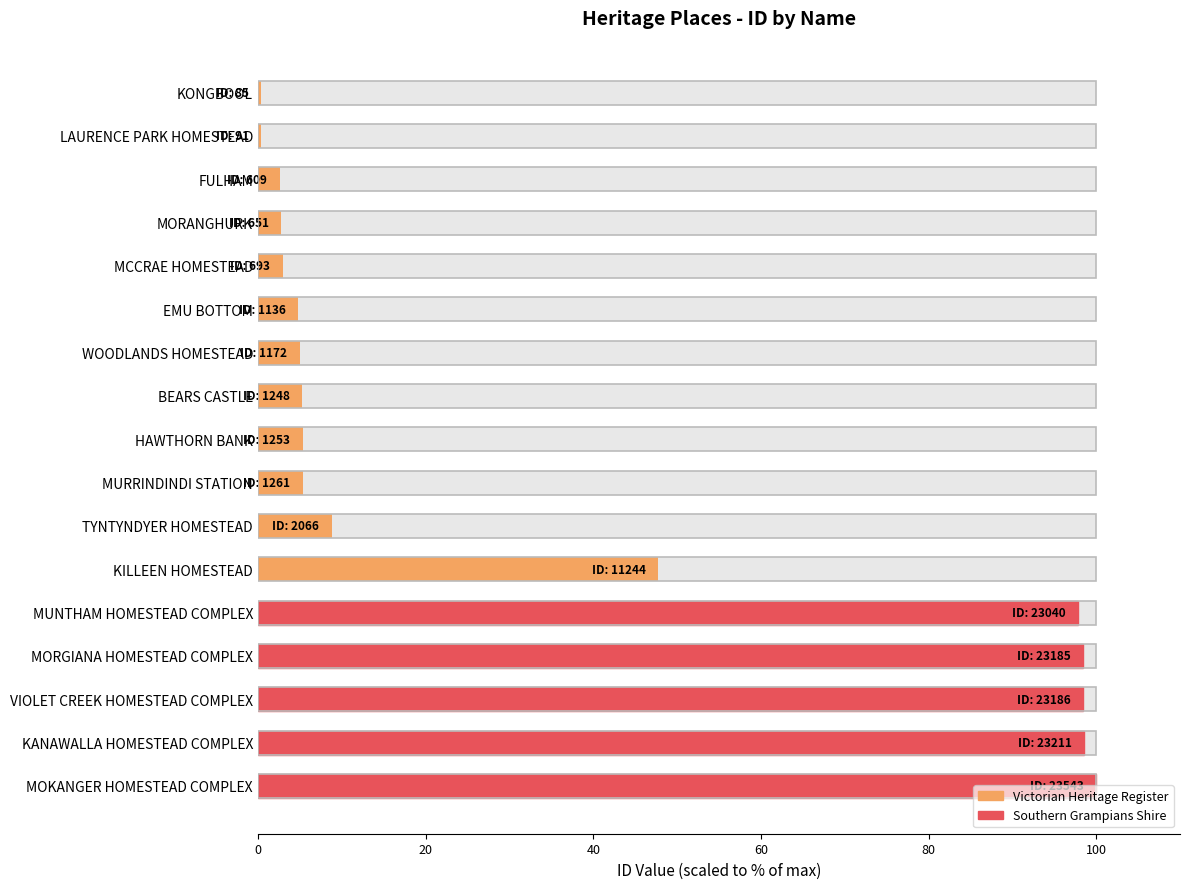

What is the sum of the values at BEARS CASTLE and TYNTYNDYER HOMESTEAD?

14.1